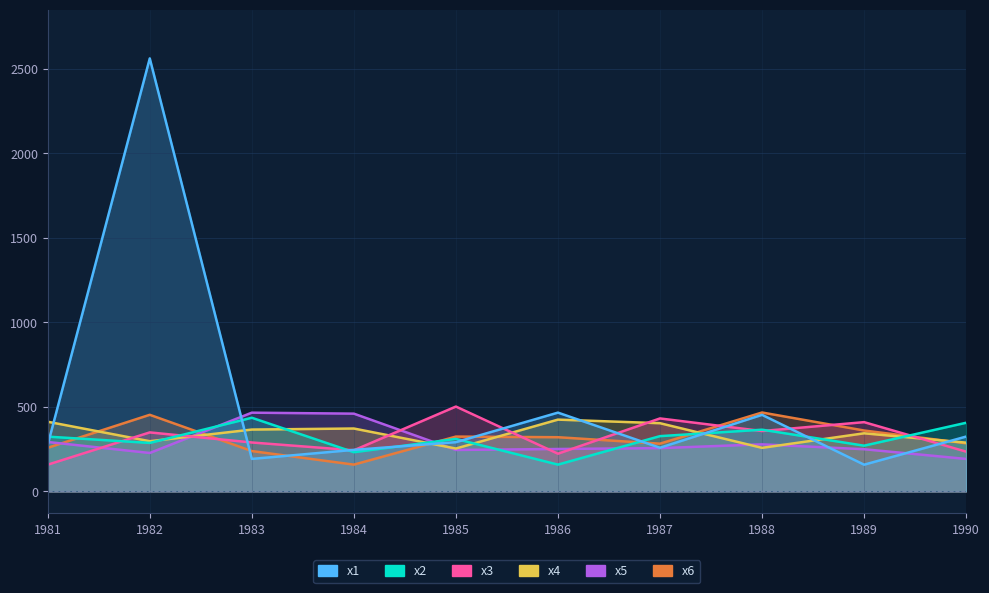

Where is the first local maximum for x5?

1983